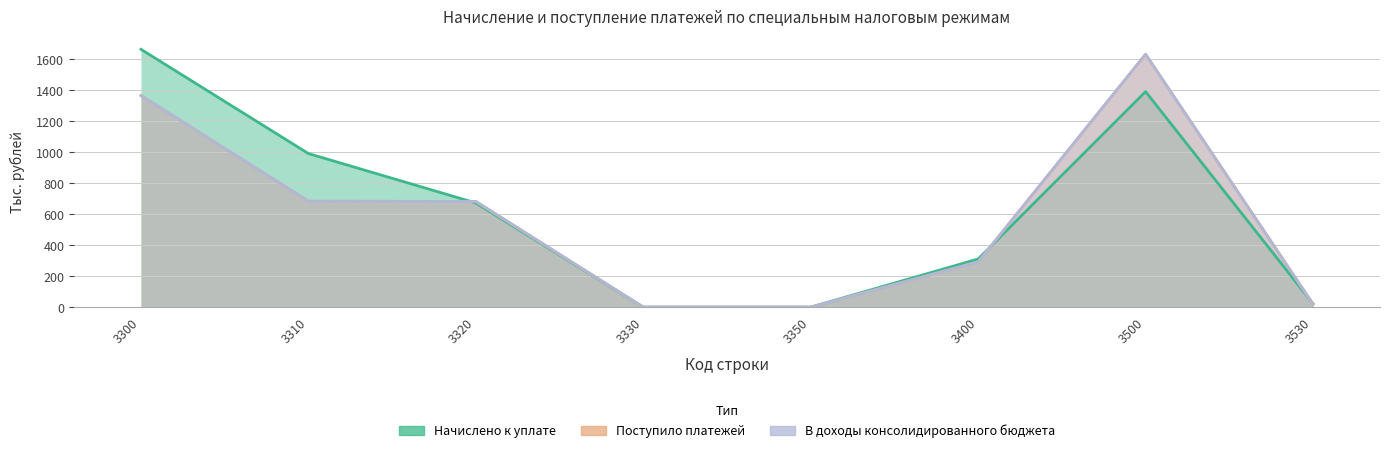

Rank the series by their maximum value, from highest to lowest.

Начислено к уплате, Поступило платежей, В доходы консолидированного бюджета